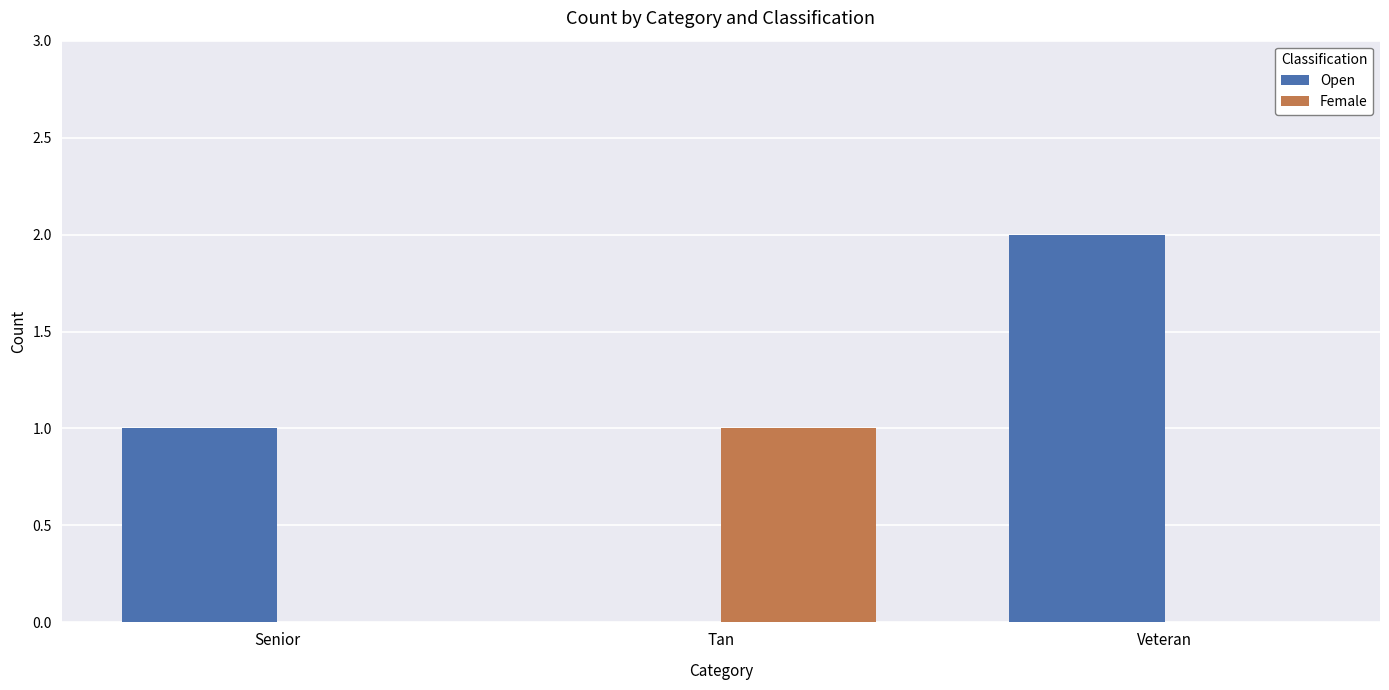

How many positive values does the Open series have?

2